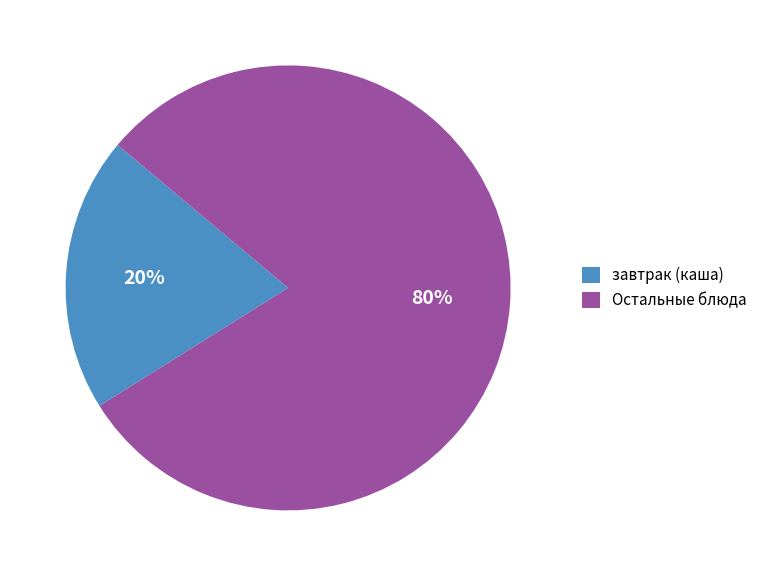

Which has a higher value, завтрак (каша) or Остальные блюда?

Остальные блюда